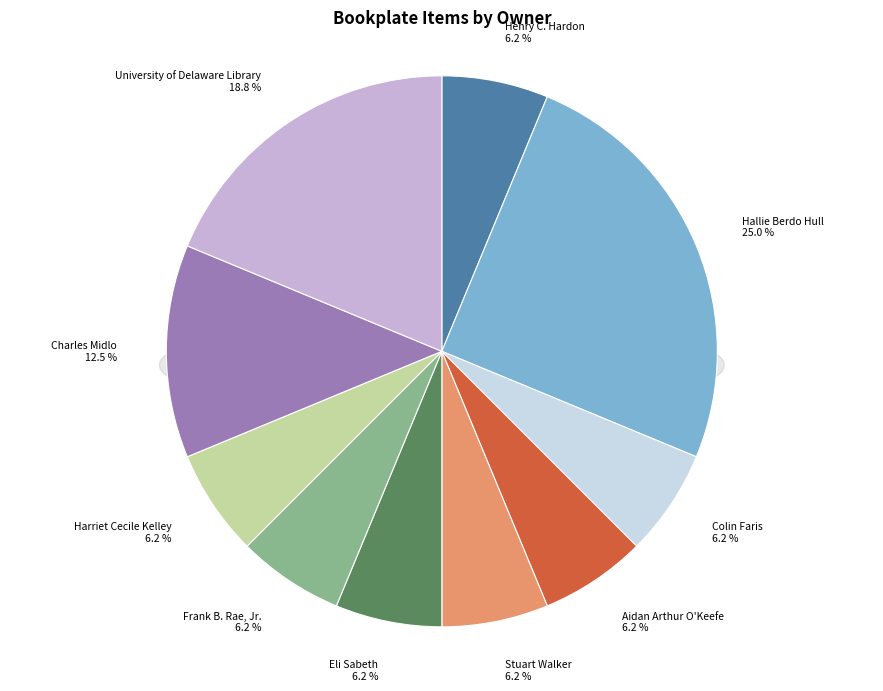

Is it true that Colin Faris is 6% of the pie?

True